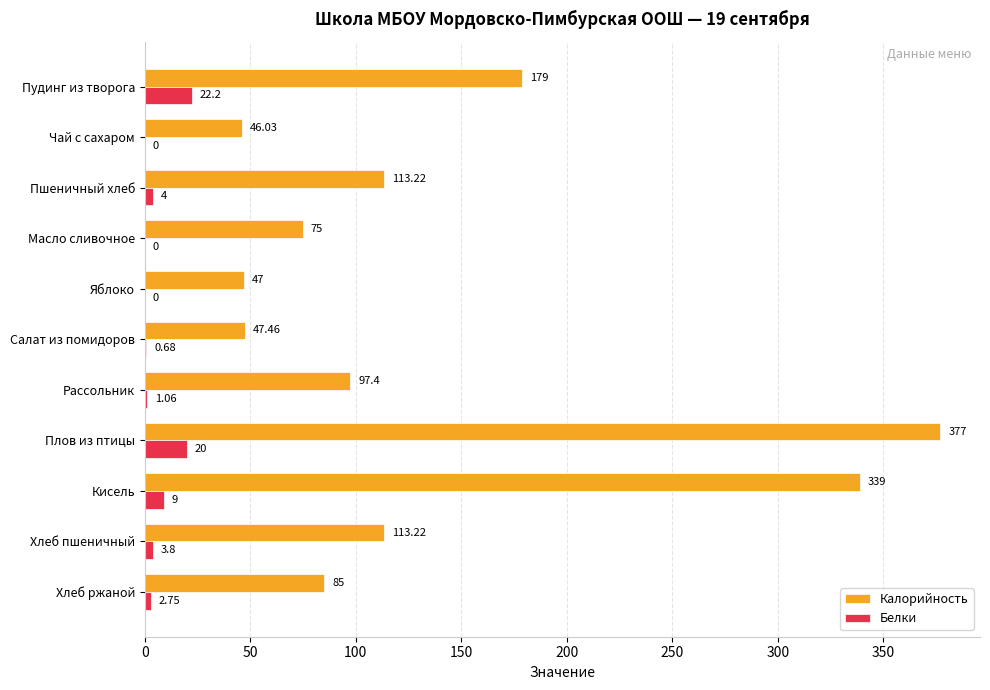

Which series has the largest total across all categories?

Калорийность